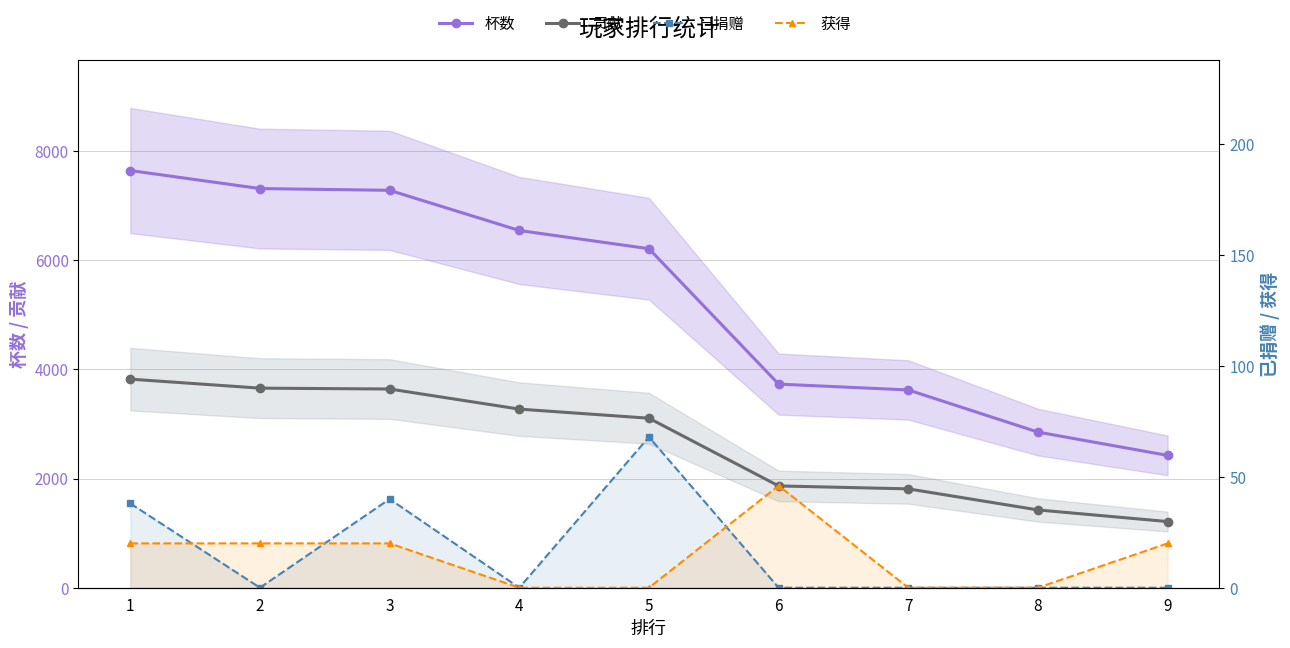

Reading left to right, what are all the values shown in this chart?

杯数: 7642	7312	7280	6544	6210	3730	3623	2851	2424
贡献: 3821	3656	3640	3272	3105	1865	1811	1425	1212
已捐赠: 38	0	40	0	68	0	0	0	0
获得: 20	20	20	0	0	46	0	0	20